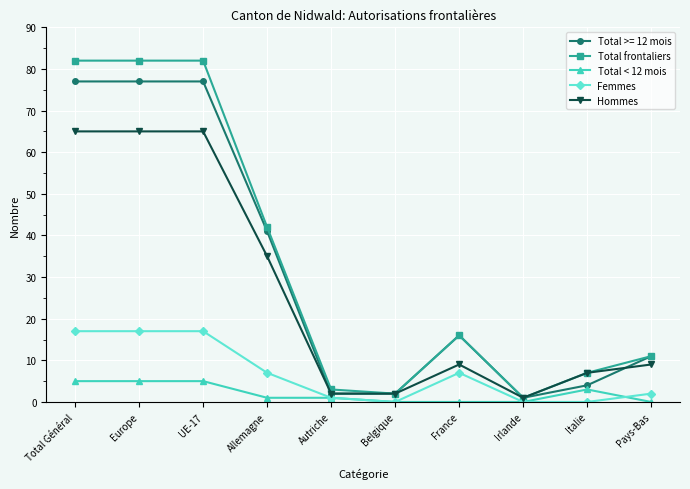

True or false: Total < 12 mois and Hommes cross at least once.

False